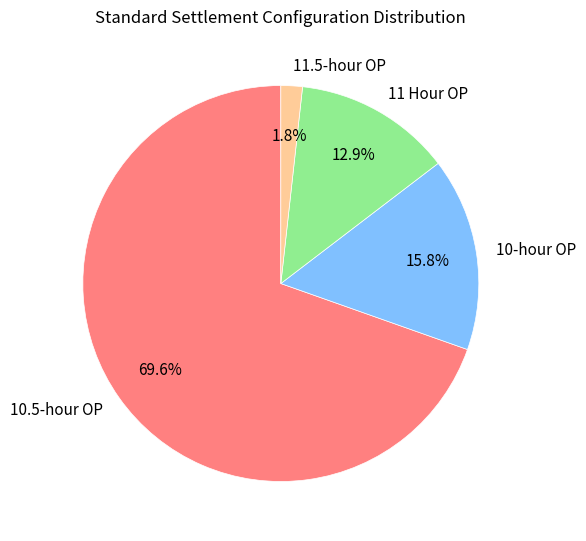

What portion of the pie excludes 11.5-hour OP?

98.2%